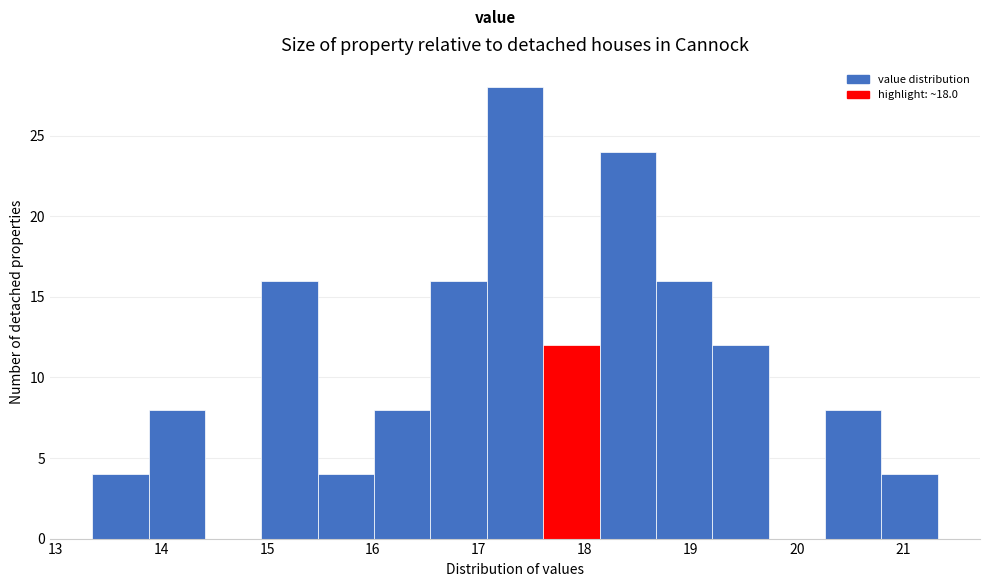

Over which range of the x-axis is the bar tallest?

17.1 to 17.6